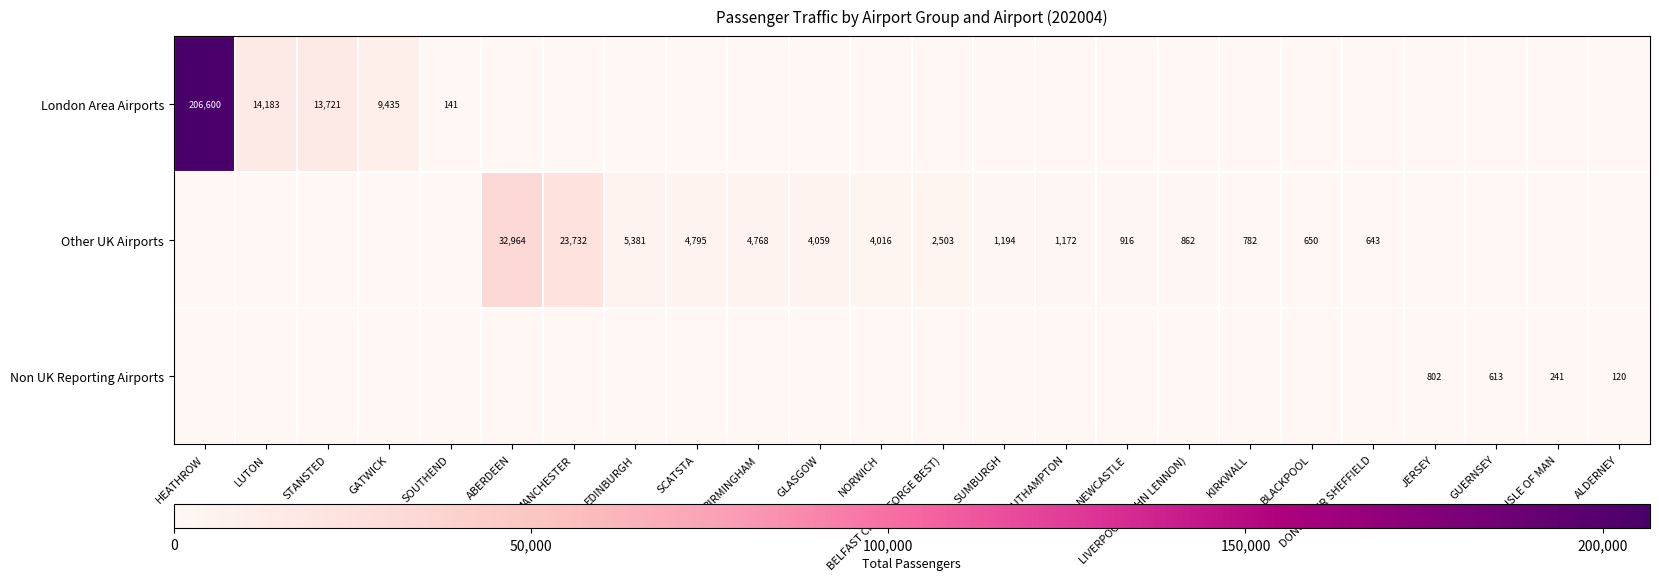

Is it true that Other UK Airports equals 650 at BLACKPOOL?

True